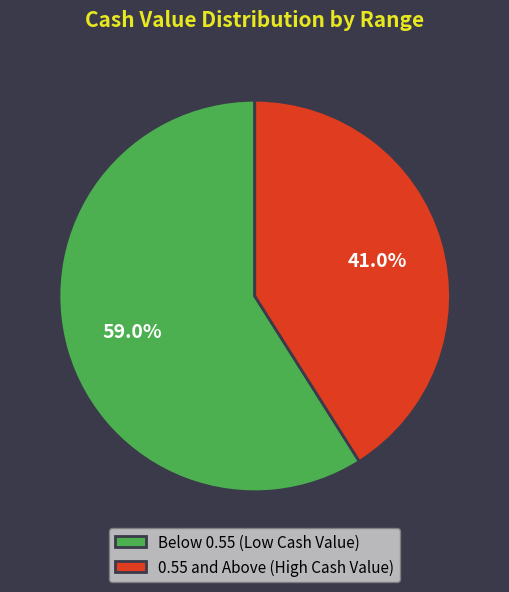

Rank the categories by value from lowest to highest.

0.55 and Above (High Cash Value), Below 0.55 (Low Cash Value)